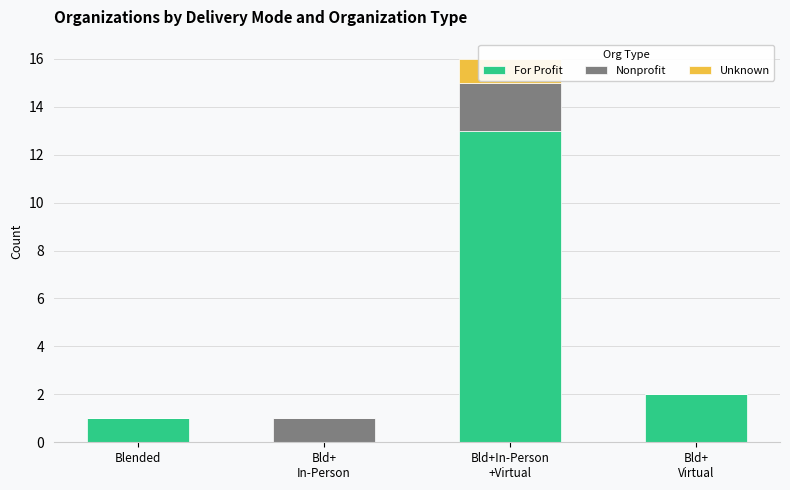

The value of Nonprofit at Bld+
Virtual is 1. True or false?

False